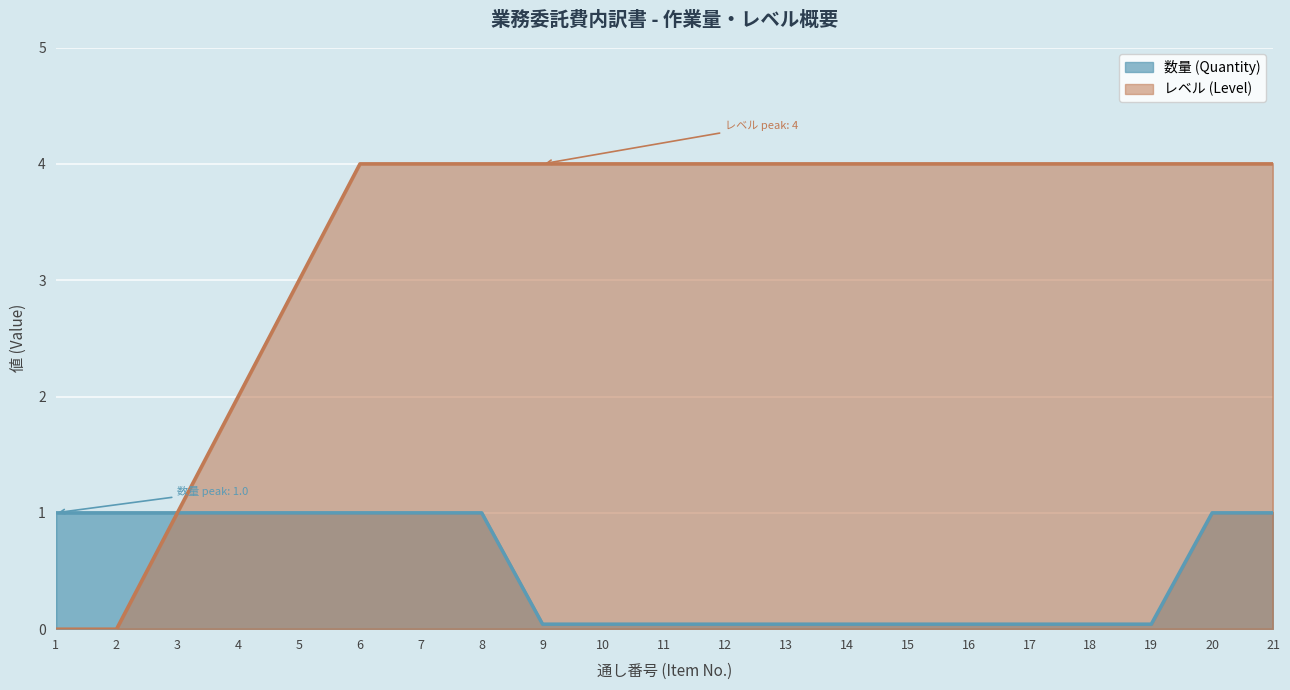

Which series has the widest spread of values?

レベル (Level)